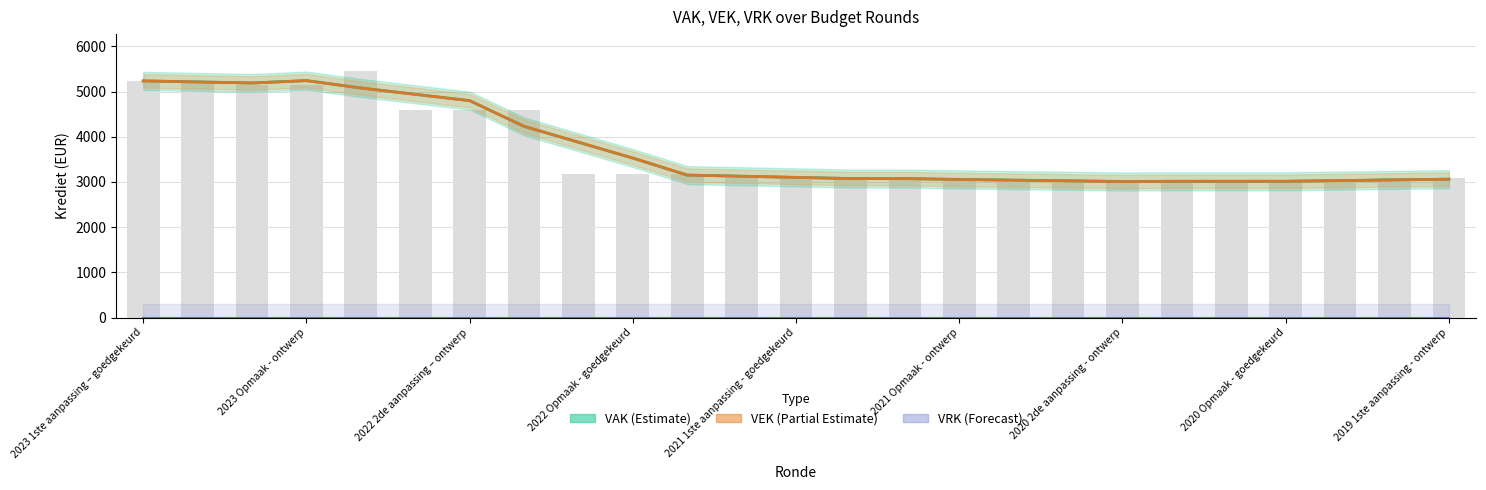

What is the difference between the highest and lowest values at 2022 2de aanpassing – ontwerp?

4581